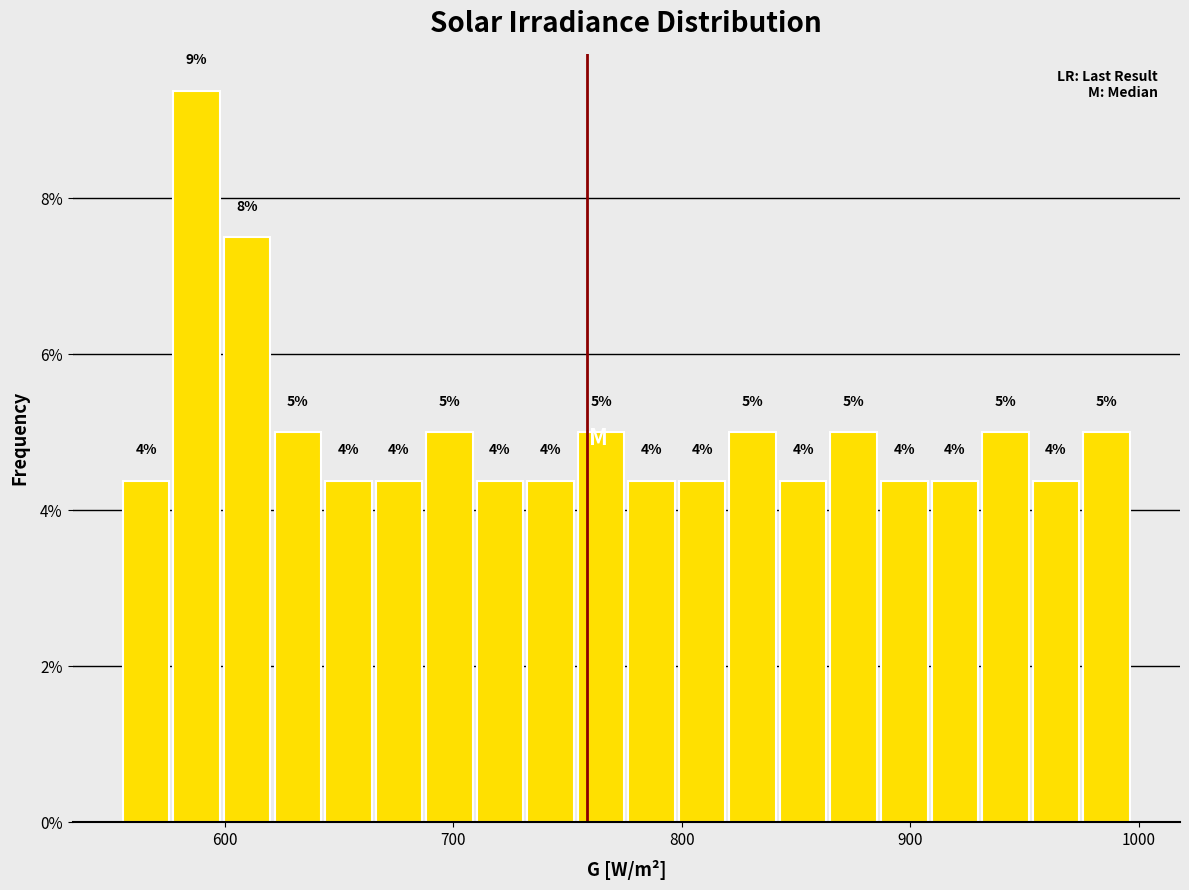

Read against the x-axis, roughly where is the centre of the tallest bar?

590